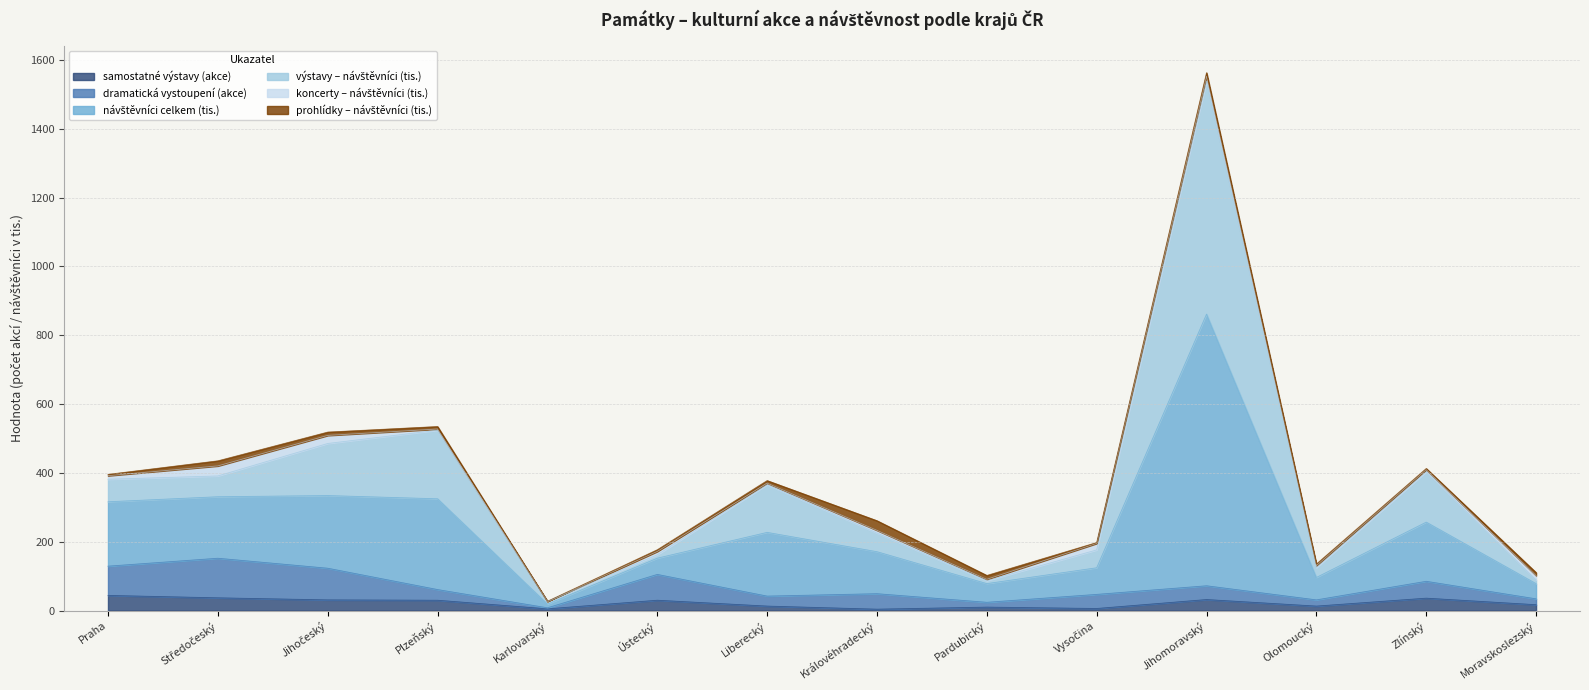

Reading left to right, list all the values displayed in this chart.

samostatné výstavy (akce): Praha=44.0	Středočeský=37.0	Jihočeský=31.0	Plzeňský=30.0	Karlovarský=5.0	Ústecký=30.0	Liberecký=13.0	Královéhradecký=4.0	Pardubický=10.0	Vysočina=6.0	Jihomoravský=32.0	Olomoucký=13.0	Zlínský=36.0	Moravskoslezský=17.0
dramatická vystoupení (akce): Praha=85.0	Středočeský=115.0	Jihočeský=92.0	Plzeňský=31.0	Karlovarský=3.0	Ústecký=75.0	Liberecký=29.0	Královéhradecký=45.0	Pardubický=14.0	Vysočina=41.0	Jihomoravský=40.0	Olomoucký=18.0	Zlínský=49.0	Moravskoslezský=17.0
návštěvníci celkem (tis.): Praha=187.1	Středočeský=178.7	Jihočeský=211.1	Plzeňský=263.7	Karlovarský=10.7	Ústecký=47.2	Liberecký=185.1	Královéhradecký=122.0	Pardubický=54.3	Vysočina=77.3	Jihomoravský=789.3	Olomoucký=65.2	Zlínský=171.9	Moravskoslezský=44.2
výstavy – návštěvníci (tis.): Praha=65.4	Středočeský=60.4	Jihočeský=151.3	Plzeňský=199.2	Karlovarský=7.3	Ústecký=9.9	Liberecký=138.6	Královéhradecký=54.3	Pardubický=8.4	Vysočina=51.8	Jihomoravský=676.6	Olomoucký=28.3	Zlínský=146.3	Moravskoslezský=10.6
koncerty – návštěvníci (tis.): Praha=10.4	Středočeský=29.2	Jihočeský=23.5	Plzeňský=3.5	Karlovarský=0.8	Ústecký=9.7	Liberecký=4.6	Královéhradecký=7.9	Pardubický=4.1	Vysočina=19.0	Jihomoravský=14.8	Olomoucký=6.1	Zlínský=6.3	Moravskoslezský=13.1
prohlídky – návštěvníci (tis.): Praha=3.8	Středočeský=14.8	Jihočeský=9.7	Plzeňský=7.3	Karlovarský=0.2	Ústecký=4.9	Liberecký=7.4	Královéhradecký=27.9	Pardubický=11.2	Vysočina=2.5	Jihomoravský=10.1	Olomoucký=4.5	Zlínský=3.3	Moravskoslezský=8.6